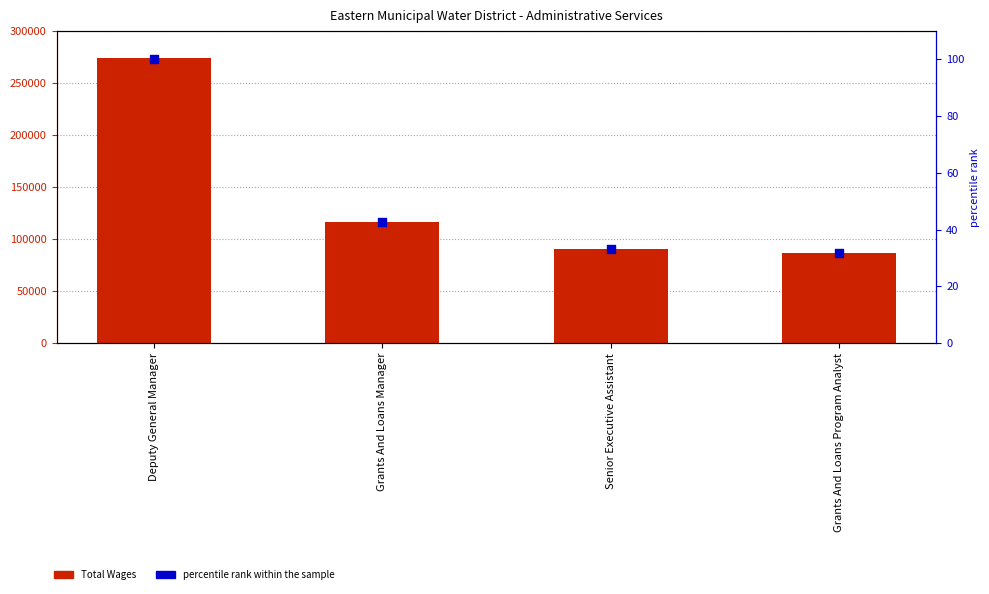

Which series has the largest total across all categories?

Total Wages